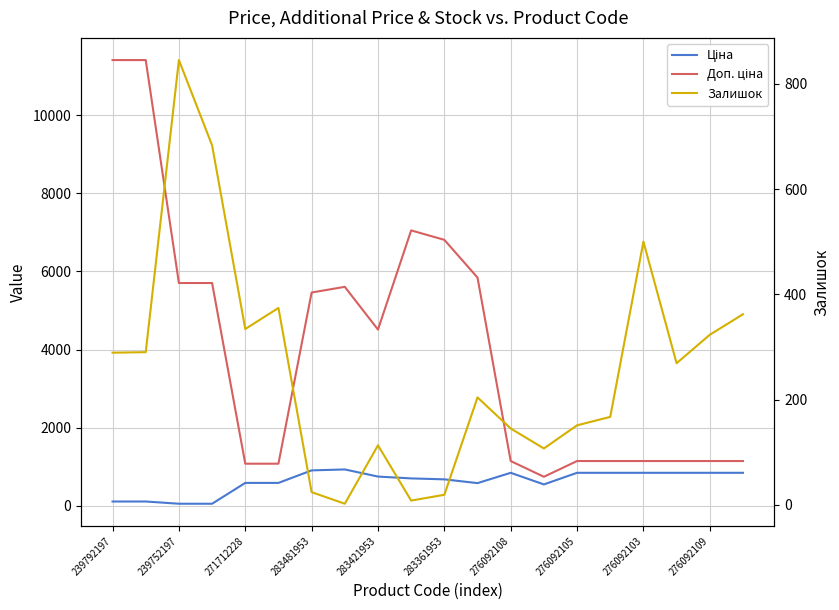

True or false: Залишок and Доп. ціна intersect in this chart.

False